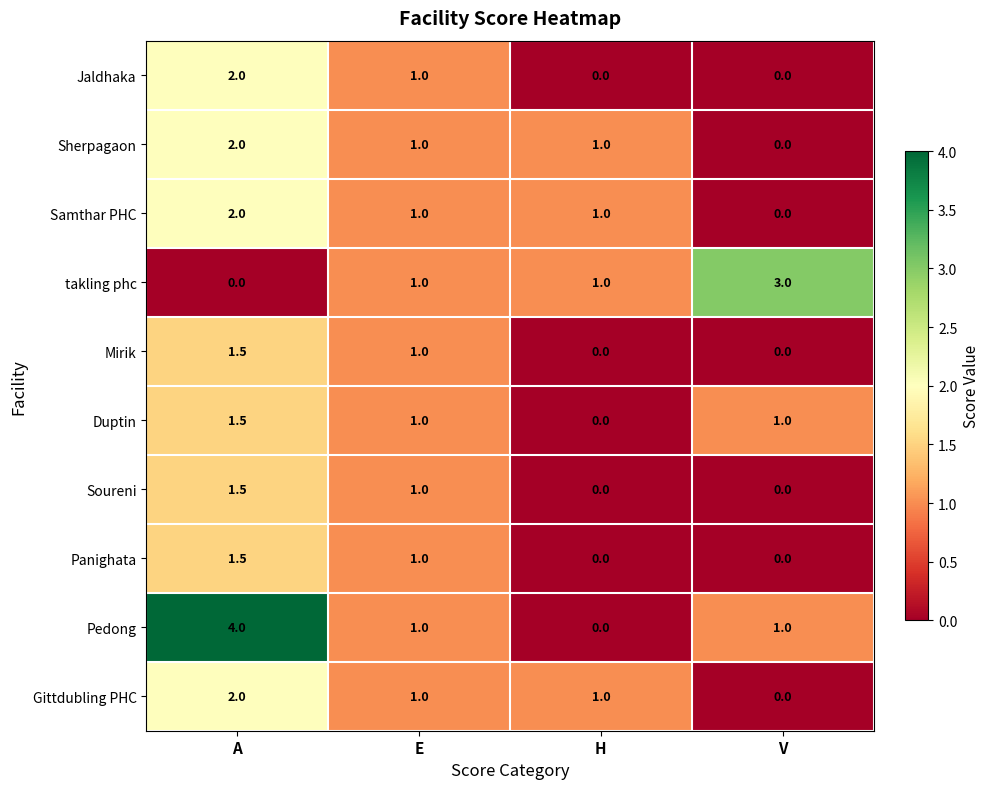

Between A and E, which series saw the biggest shift?

Pedong